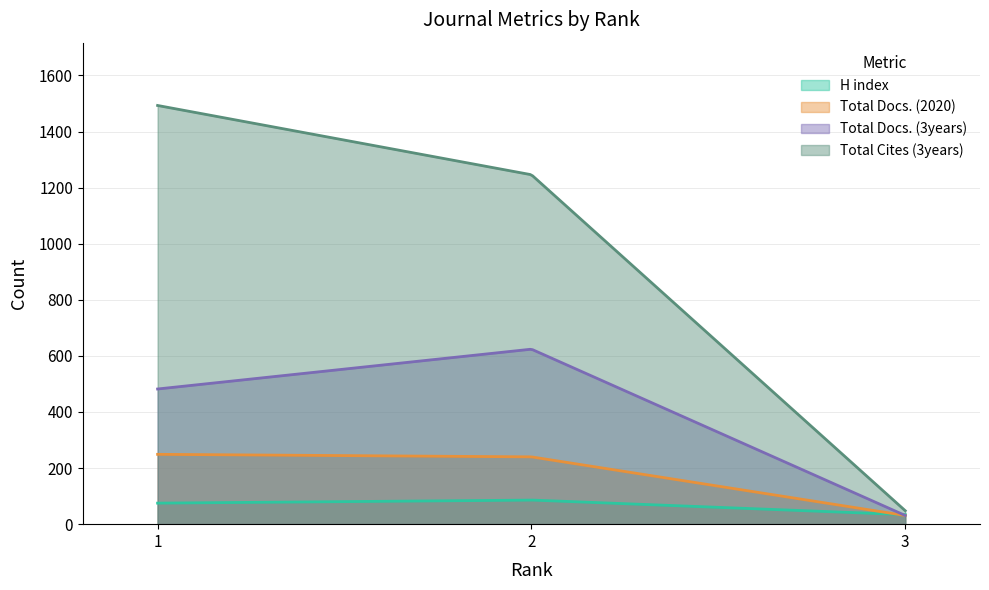

How many data points in Total Cites (3years) are less than 1246?

1